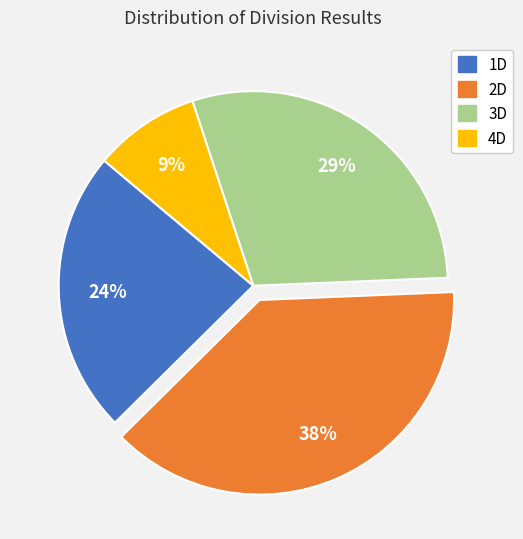

Does any single category account for the majority?

No